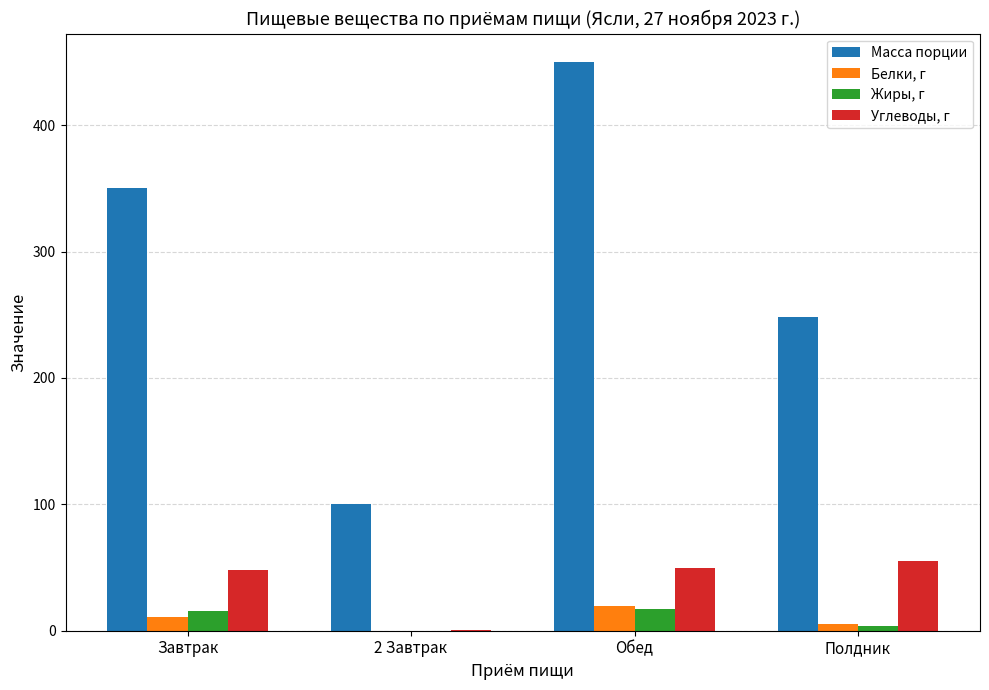

The value of Углеводы, г at Обед is 24.6. True or false?

False